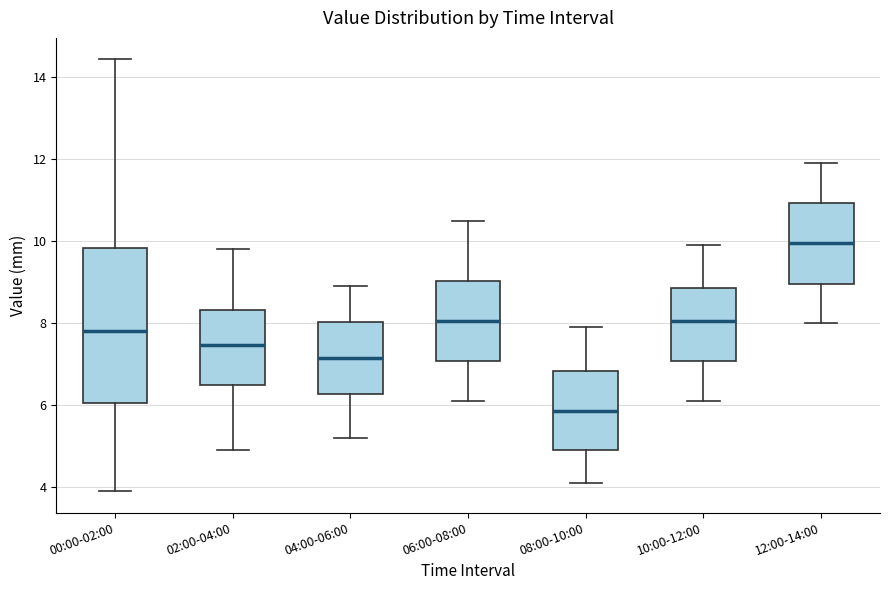

Comparing the boxes themselves (not the whiskers), which one is the tallest?

00:00-02:00